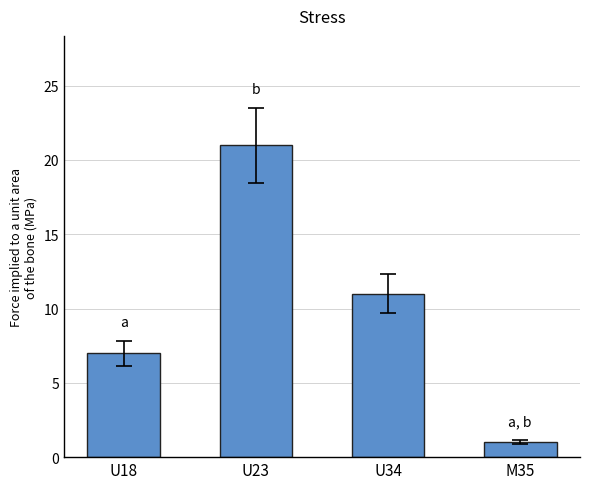

Are the bars grouped side by side (vs. stacked)?

No